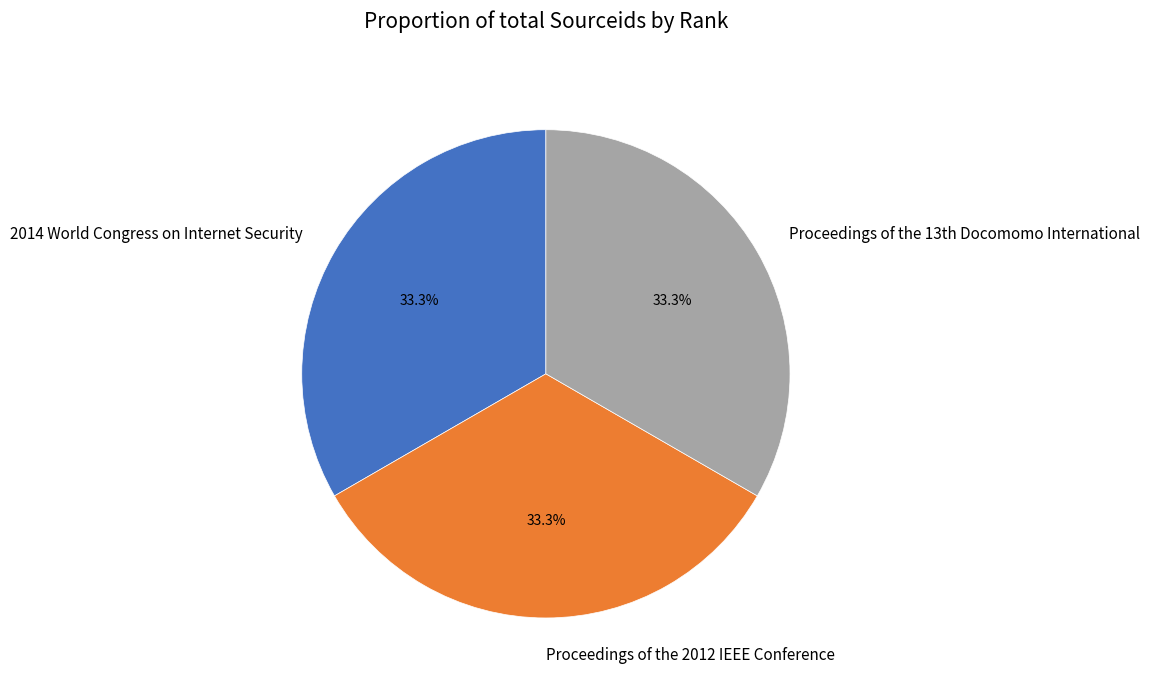

How many segments does this pie chart have?

3